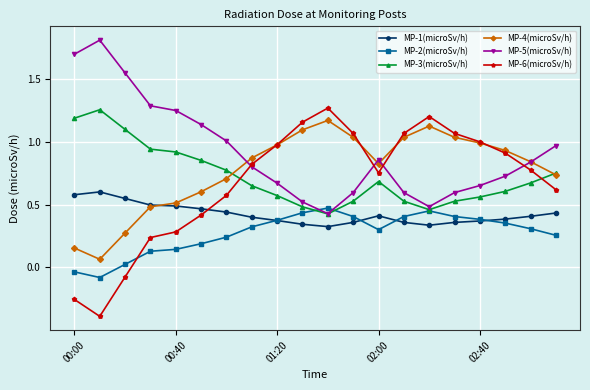

At how many categories does at least one series exceed 0?

20